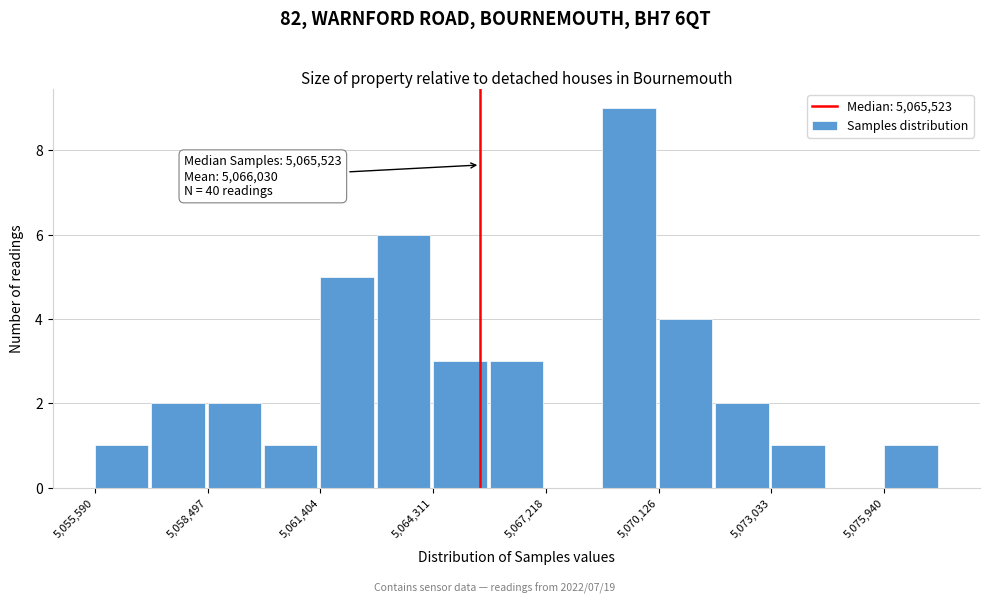

Around what value on the x-axis is the tallest bar? Give the approximate position of its centre, as read against the axis.

5069500